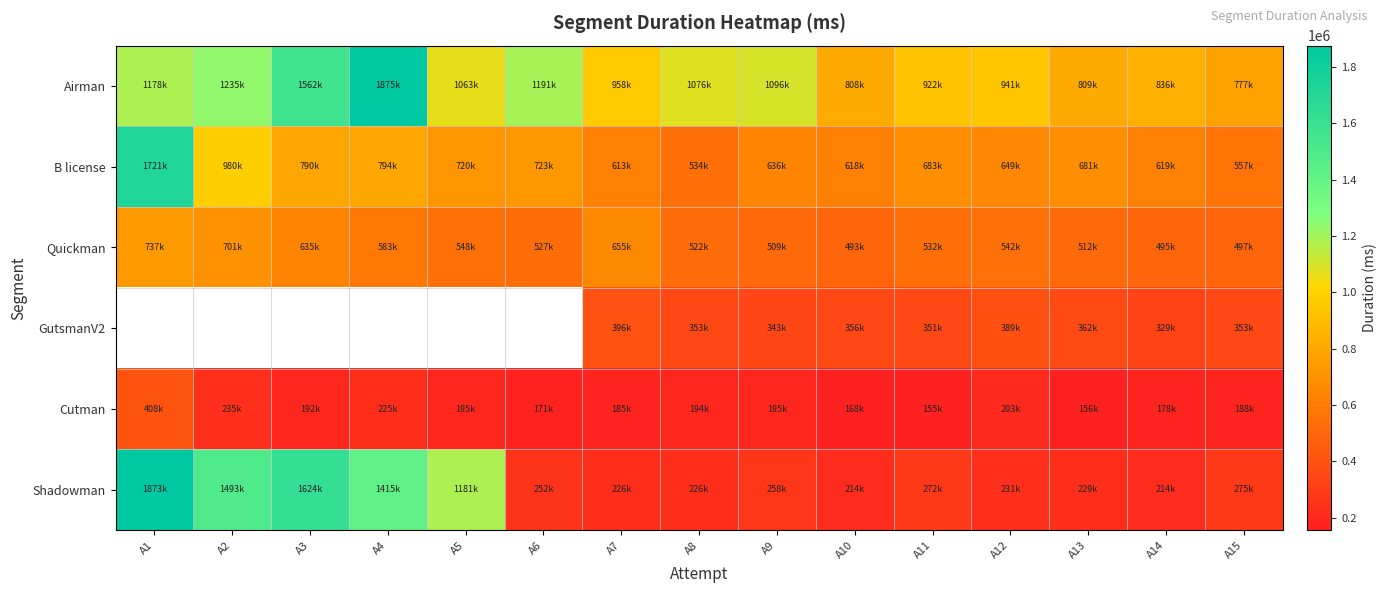

Which series changed the most between A9 and A10?

Airman